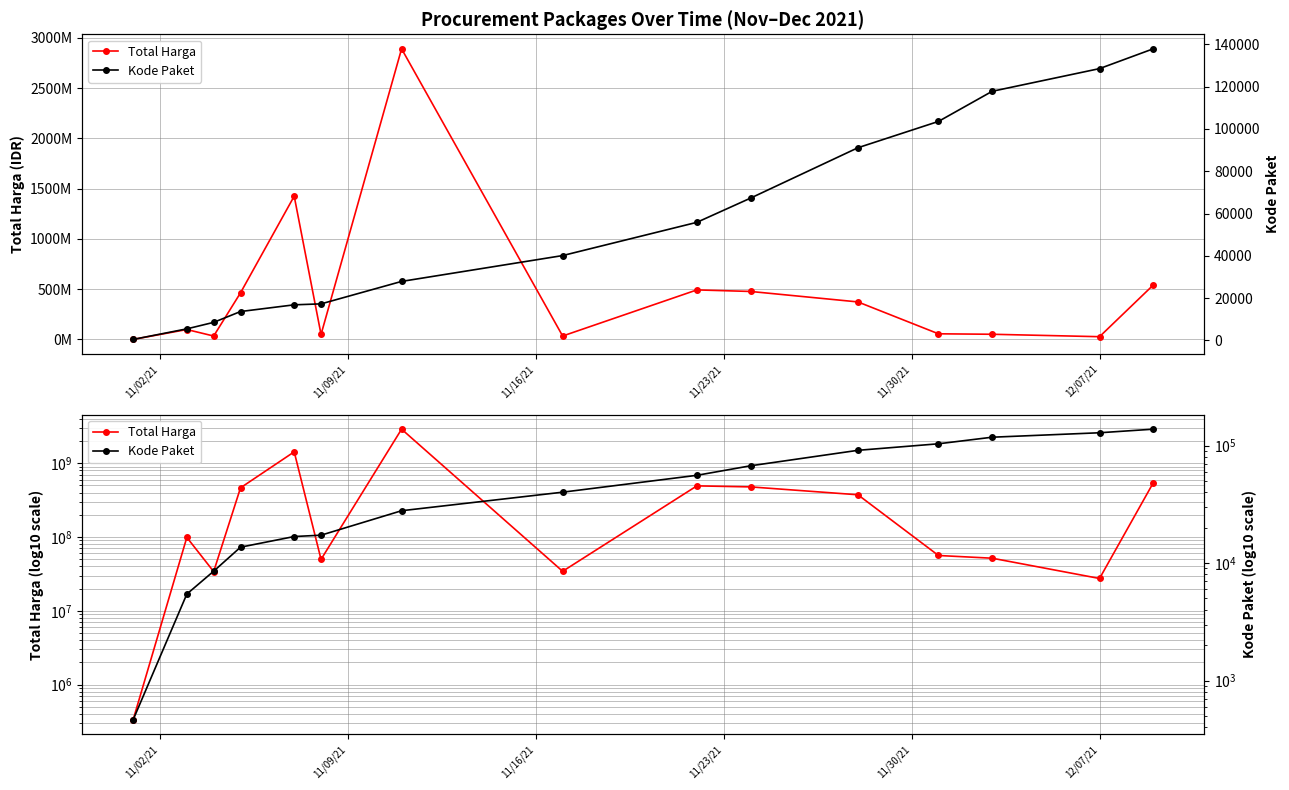

True or false: Kode Paket has a value of 100591 at 9.

False